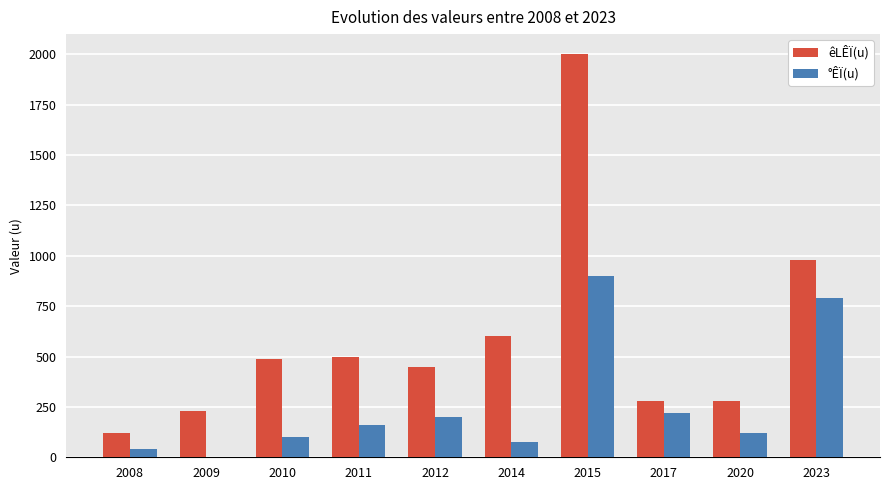

Which category has the highest value across all series?

2015